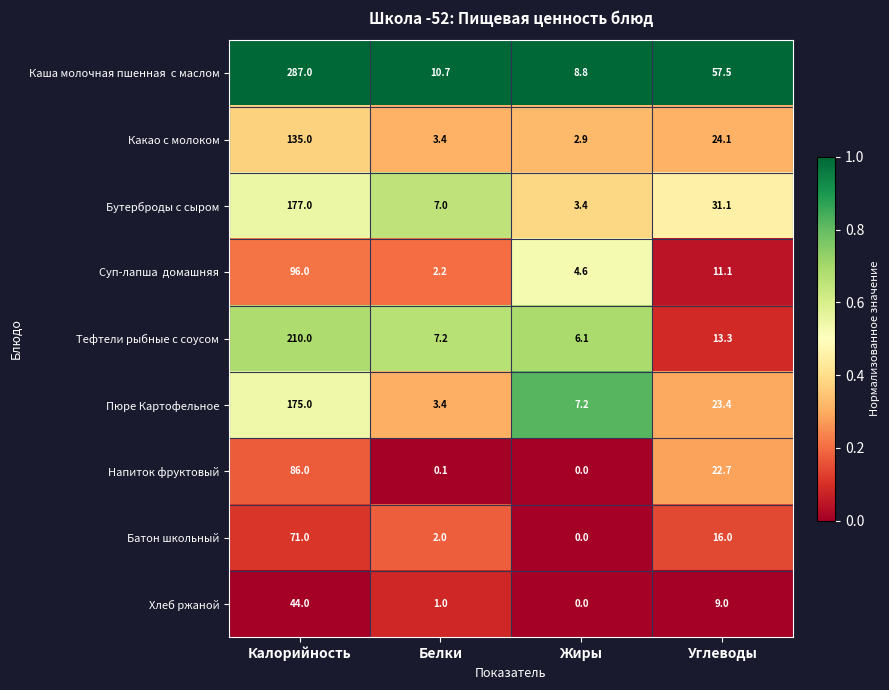

At which category is the sum across all series the highest?

Калорийность